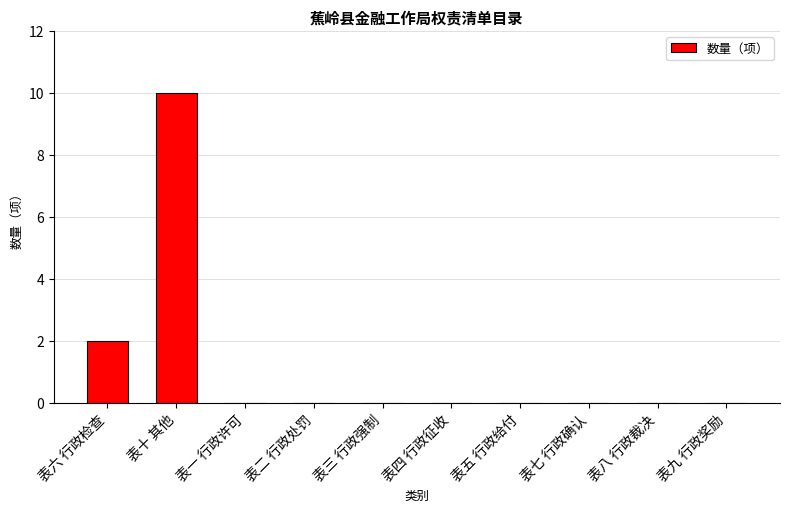

Which has a higher value, 表十 其他 or 表五 行政给付?

表十 其他